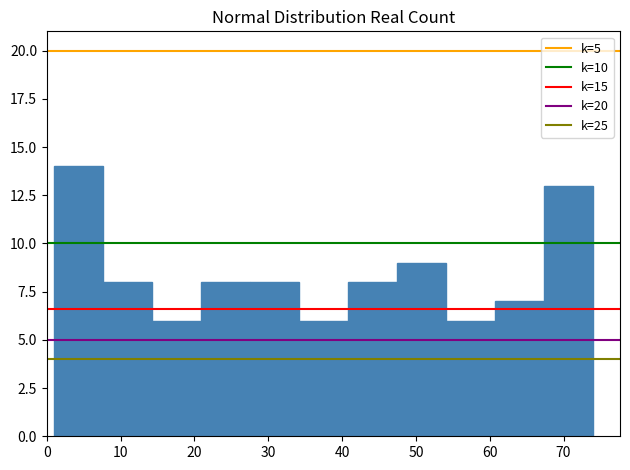

Reading left to right, transcribe this chart: for each bar, give the range it covers on the x-axis and its height. Neither the bar edges nor the heights are printed on the chart, so give them approximately, as read against the axes.

1 to 8: 14
8 to 14: 8
14 to 21: 6
21 to 28: 8
28 to 34: 8
34 to 41: 6
41 to 47: 8
47 to 54: 9
54 to 61: 6
61 to 67: 7
67 to 74: 13